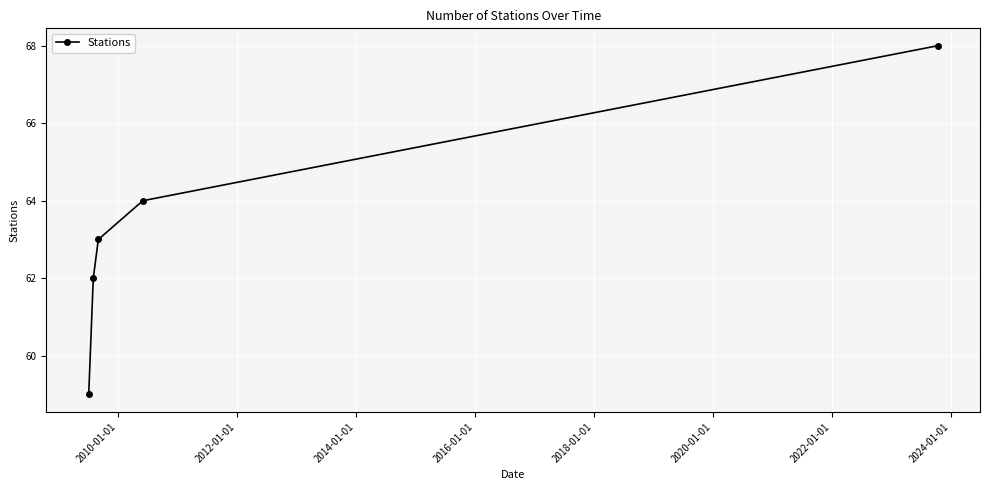

What is the smallest value displayed?

59